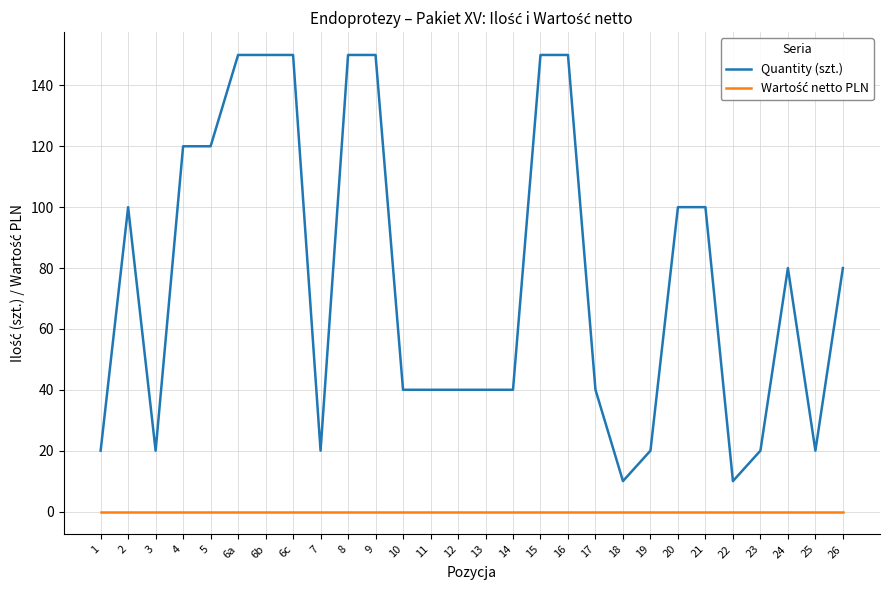

How many lines are shown in the chart?

2